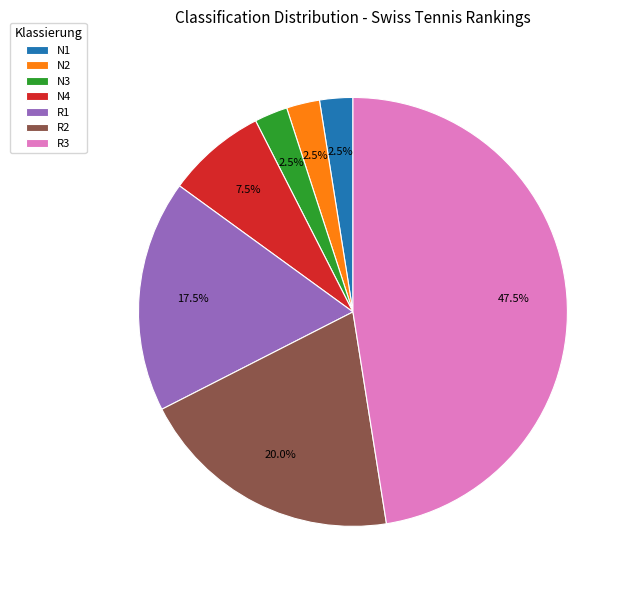

What is the largest slice in the pie chart?

R3